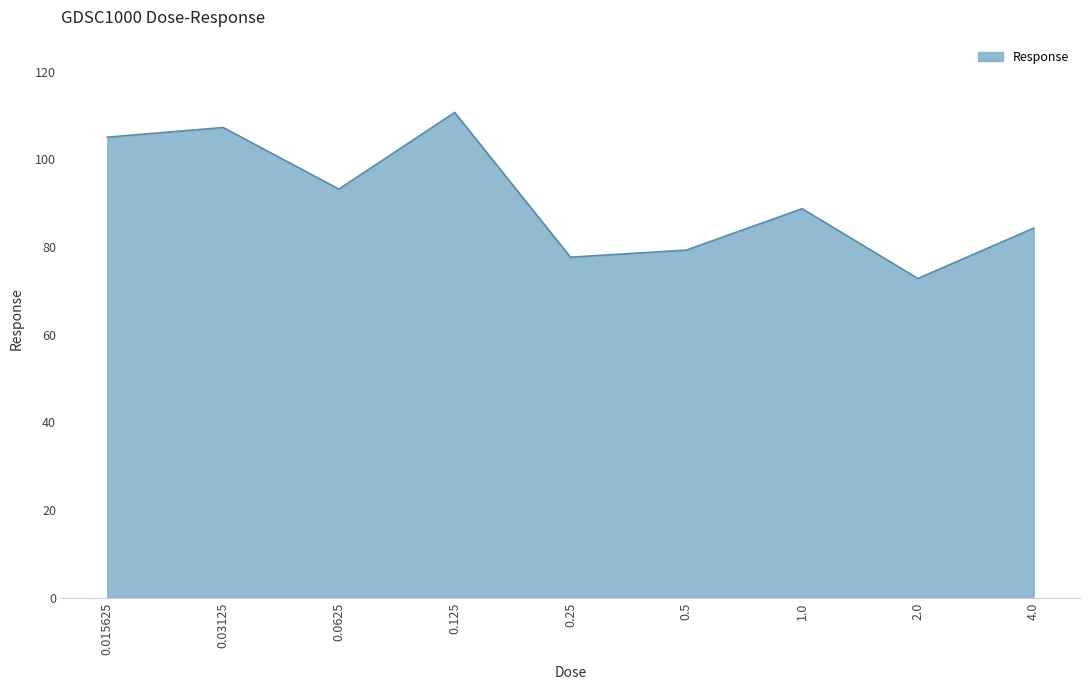

Does the chart have visible grid lines?

Yes